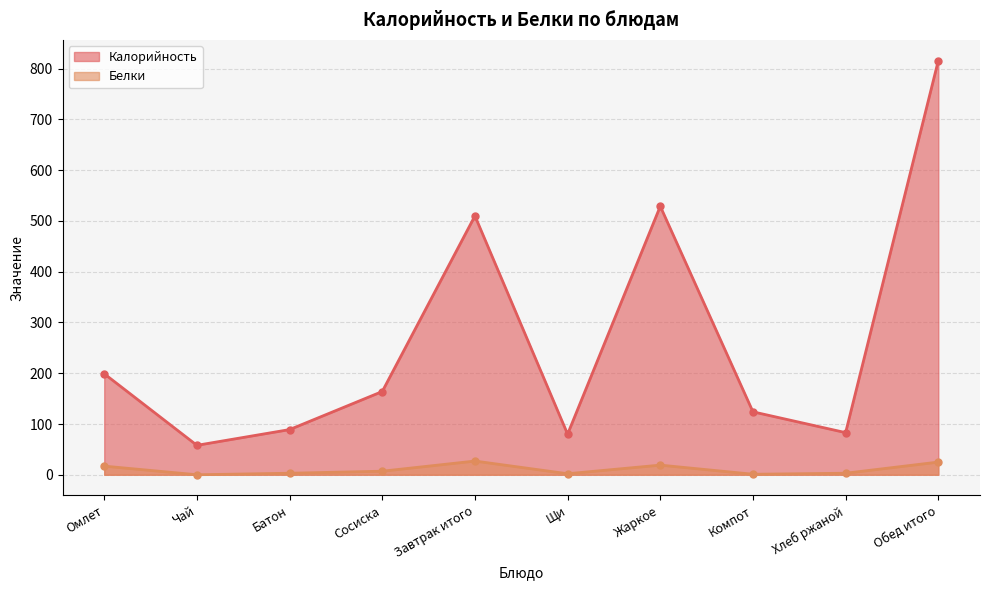

How many data points in Калорийность are above 164?

4